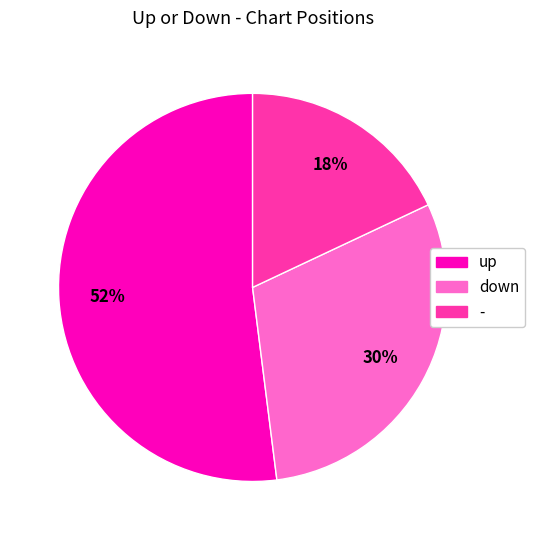

What is the ratio of the value at up to the value at down?

1.7